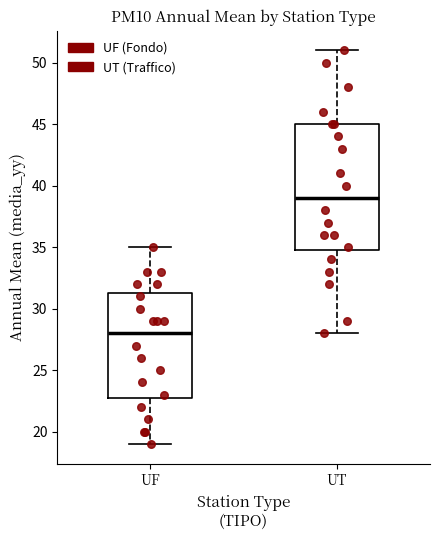

Reading left to right, read every box against the y-axis: the position of its median line, the range the box covers, and the ends of its whiskers. The values are not printed on the chart, so give them approximately, as read against the axis.

UF: median 28.0, box 23.0 to 31.5, whiskers 19.0 to 35.0
UT: median 39.0, box 35.0 to 45.0, whiskers 28.0 to 51.0